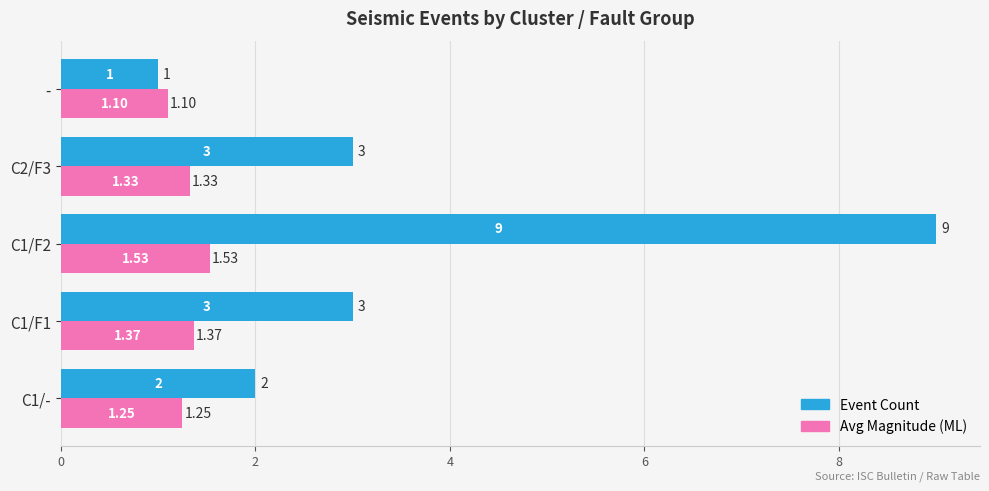

Which series has the widest spread of values?

Event Count